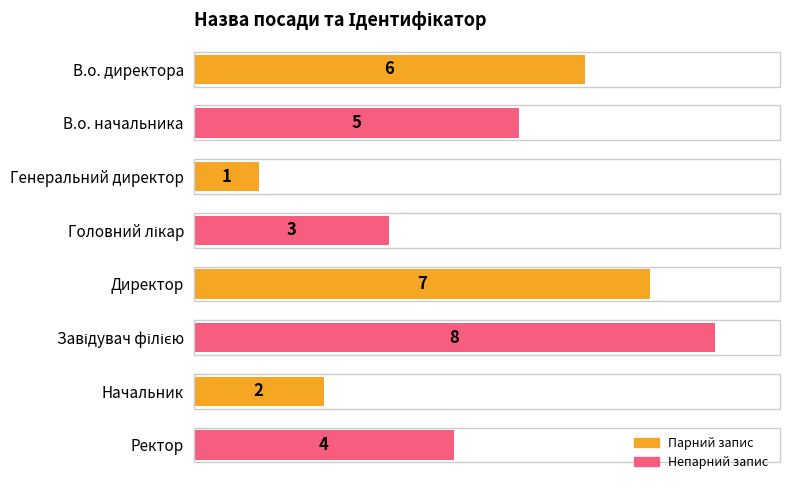

The value at В.о. начальника is 7. True or false?

False